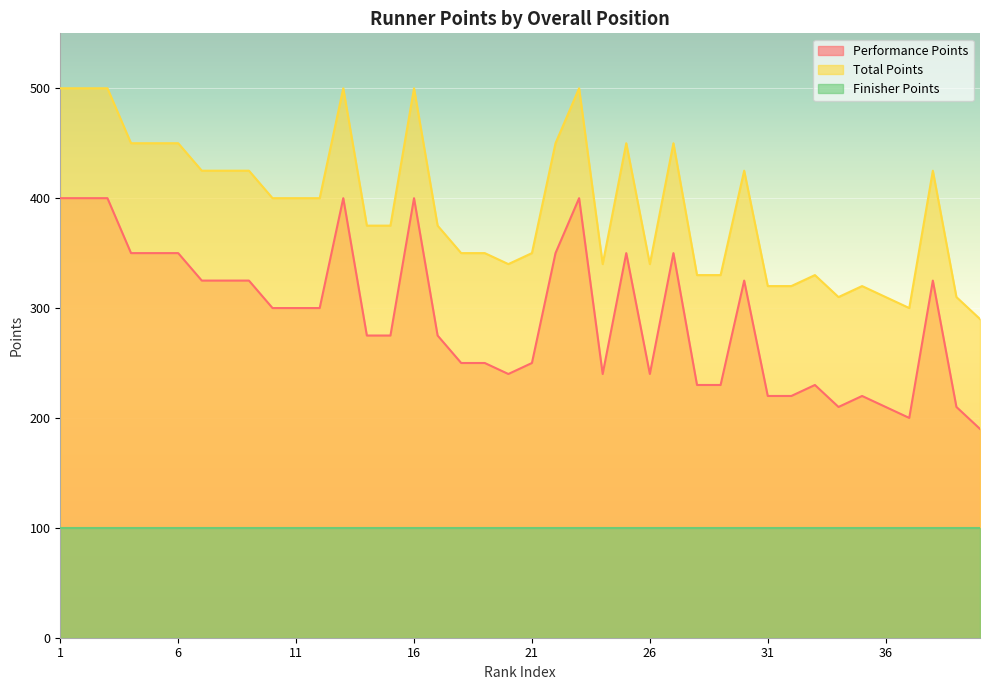

What is the value of the Performance Points point at the 22nd from the left?

350